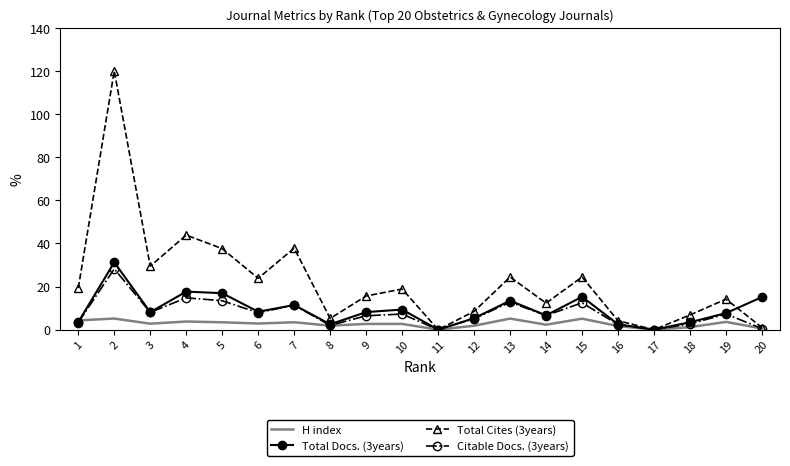

What is the sum of all H index values?

54.3